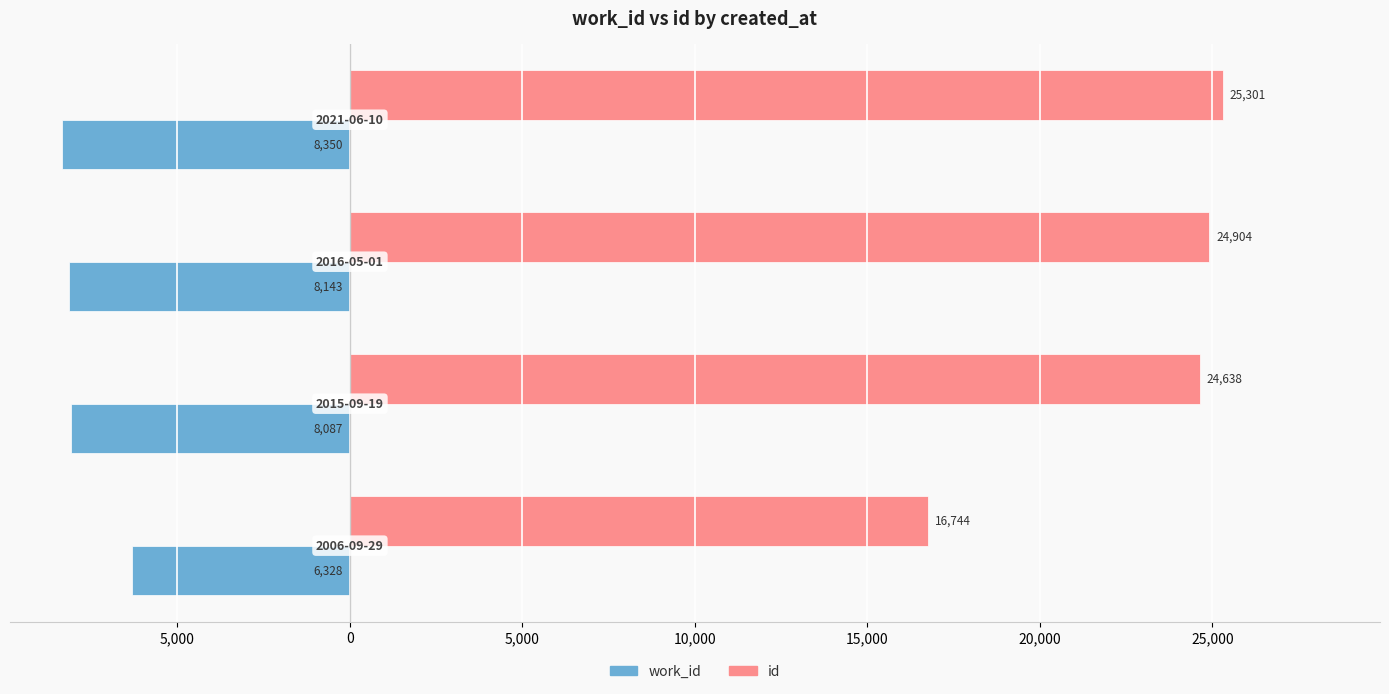

What are all the series names shown in the legend?

work_id, id